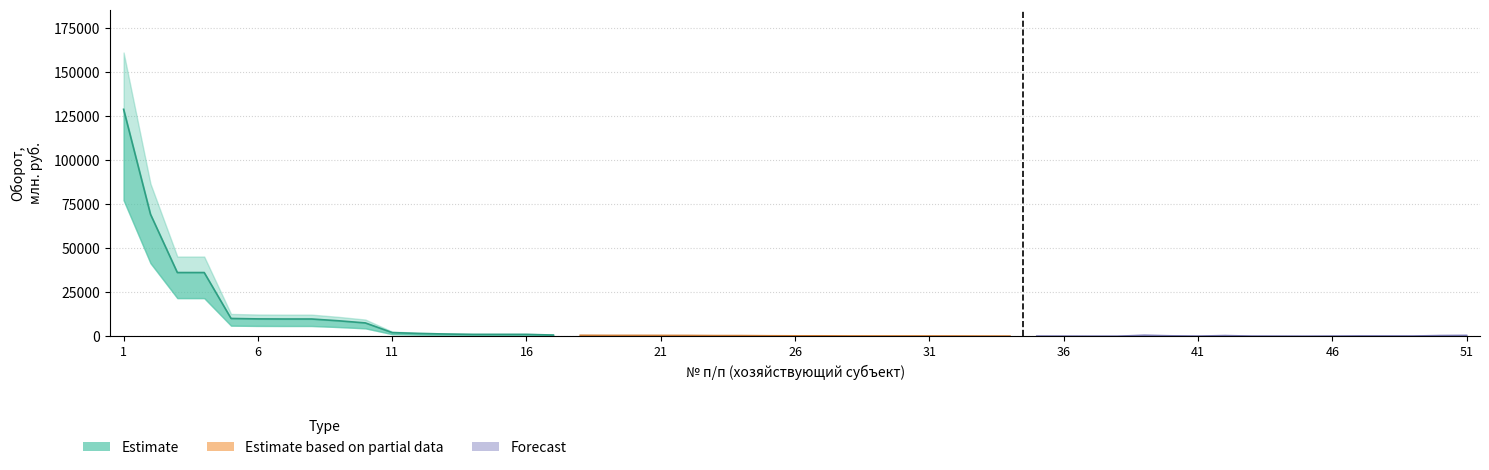

Where does the Estimate series first go above 8905?

1